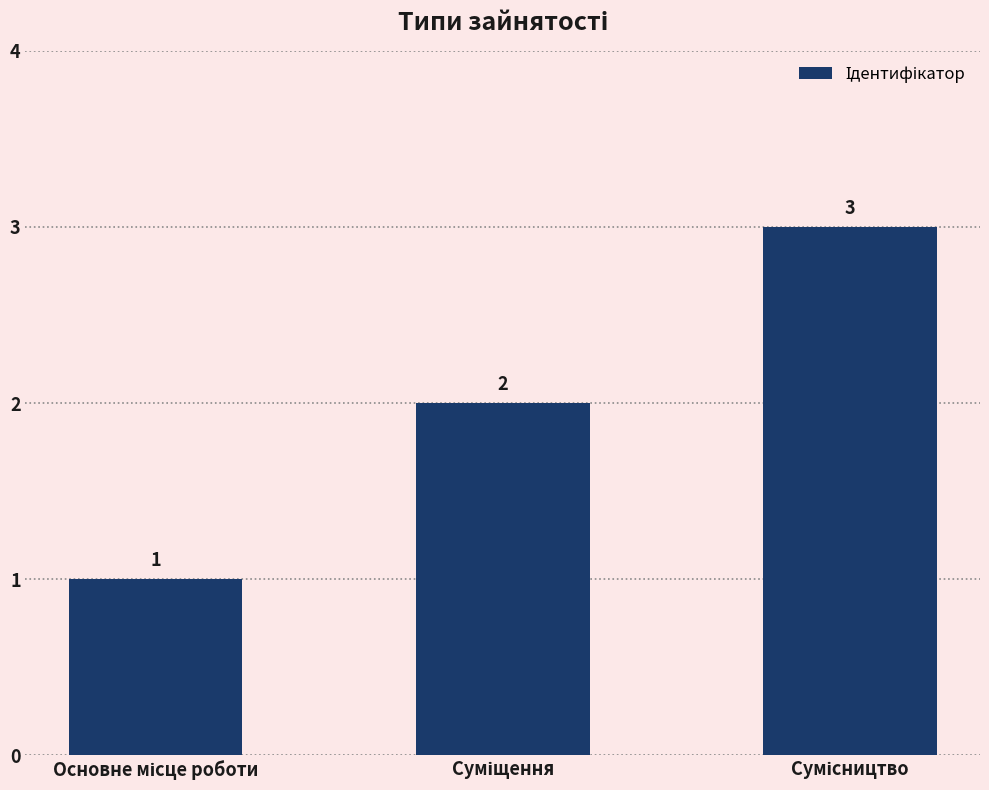

What is the average value?

2